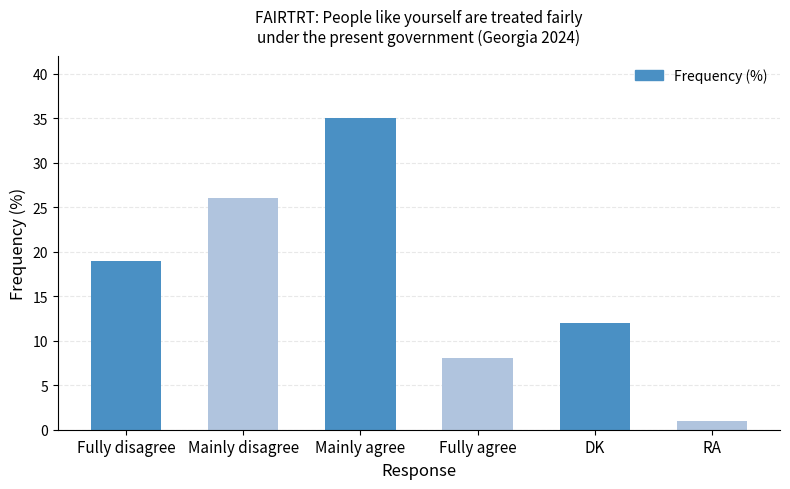

Reading left to right, transcribe all the data shown in this chart.

19	26	35	8	12	1